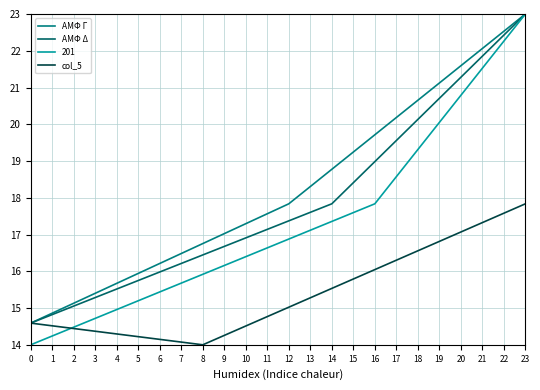

At which category is the sum across all series the highest?

23